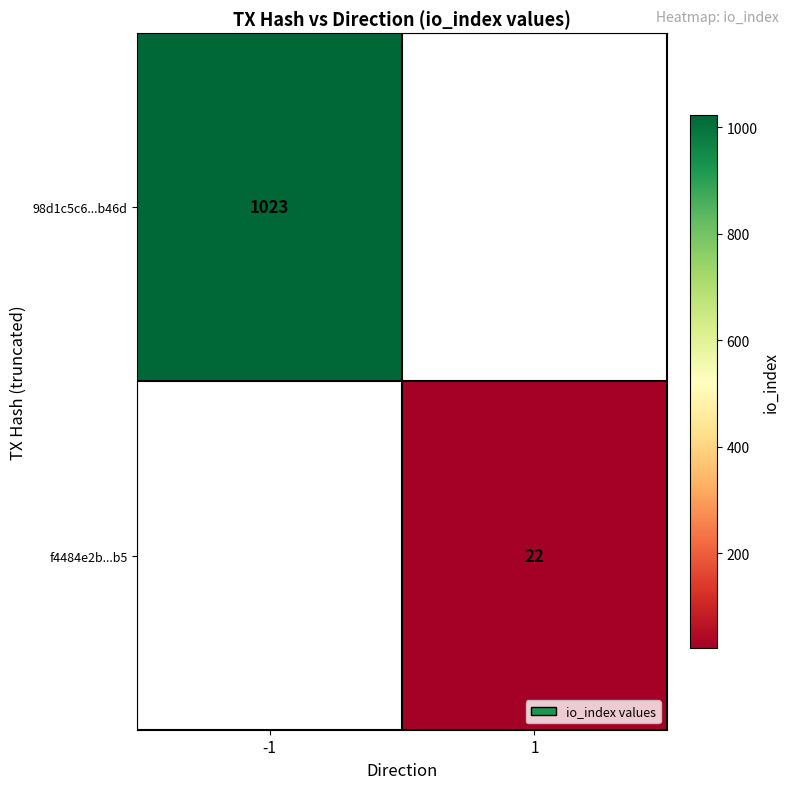

The 98d1c5c6...b46d series shows 1023 at -1. True or false?

True